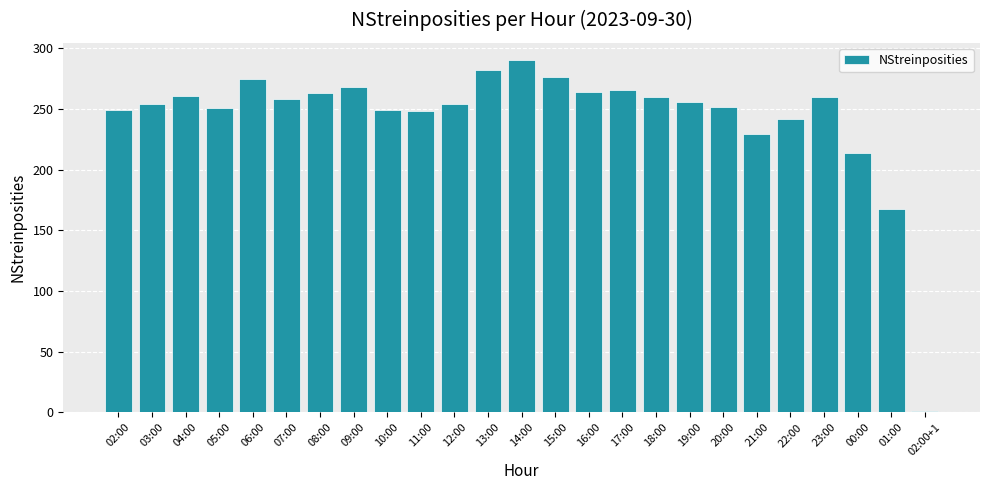

What is the label of the 13th bar from the left?

14:00